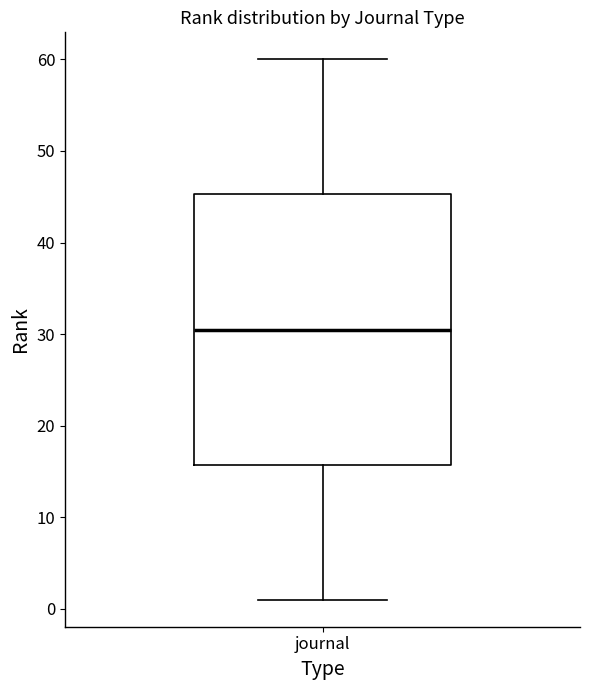

Read this box plot against the y-axis: the position of the median line, the range covered by the box, and the ends of both whiskers. The values are not printed on the chart, so give them approximately, as read against the axis.

median 31, box 16 to 45, whiskers 1 to 60